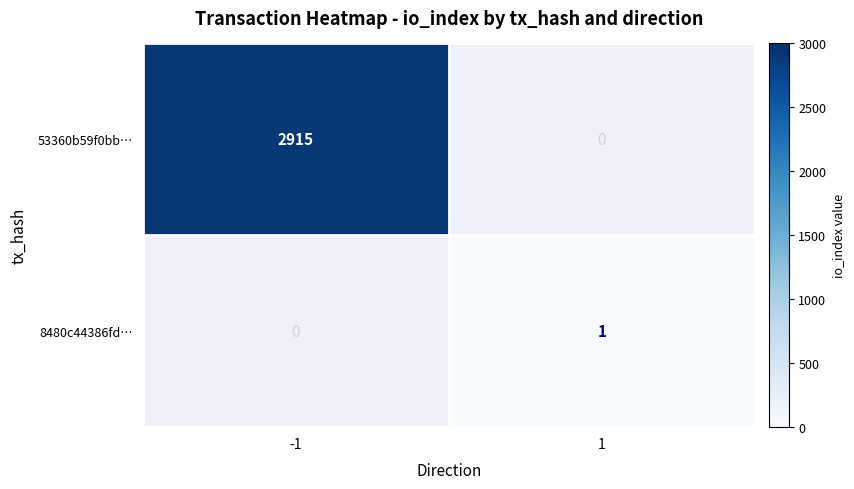

True or false: 8480c44386fd… has a value of 2 at 1.

False